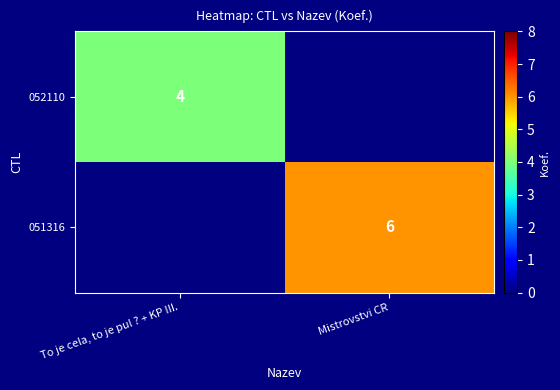

True or false: 052110 has a value of 4 at To je cela, to je pul ? + KP III..

True